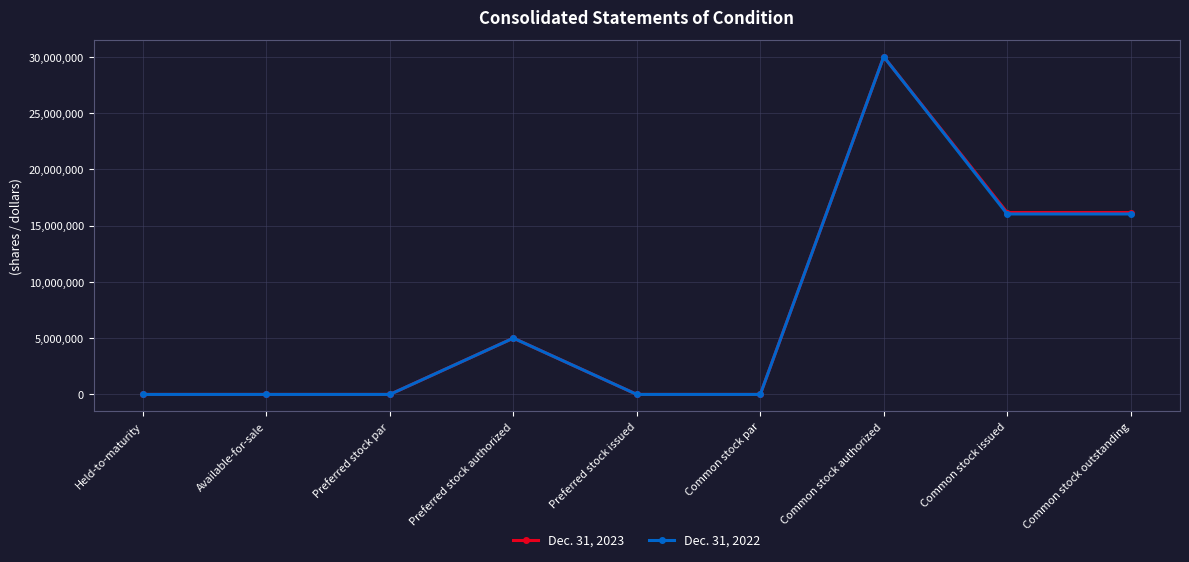

In Dec. 31, 2022, how many points are higher than both neighbors (excluding endpoints)?

2